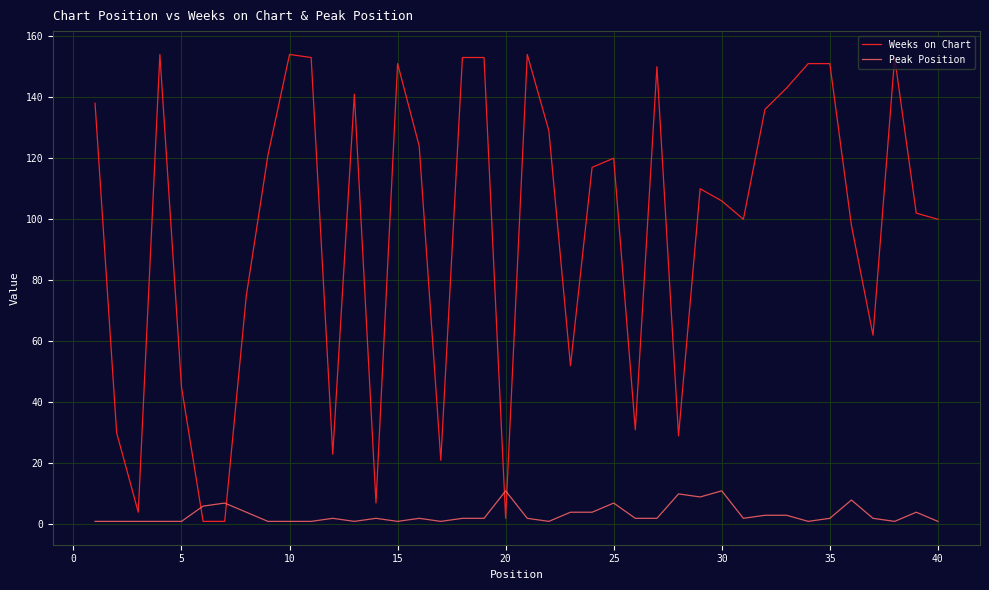

What is the difference between the maximum and second lowest values in the Weeks on Chart series?

153